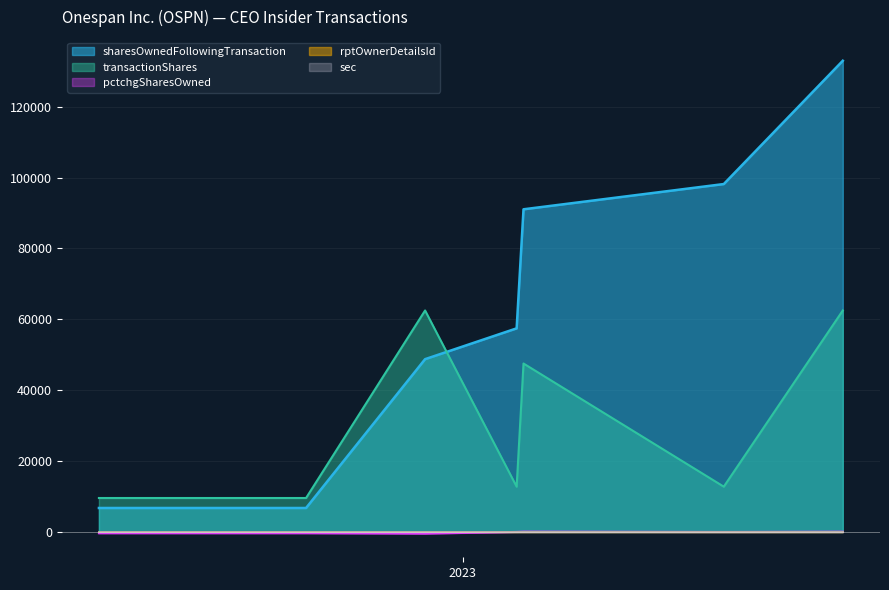

Reading right to left, list all the values displayed in this chart.

sharesOwnedFollowingTransaction: 2023-11-29=132946	2023-08-17=98165	2023-02-23=91044	2023-02-17=57457	2022-11-29=48763	2022-08-17=6780	2022-02-17=6780
transactionShares: 2023-11-29=62500	2023-08-17=12797	2023-02-23=47540	2023-02-17=12797	2022-11-29=62500	2022-08-17=9597	2022-02-17=9597
pctchgSharesOwned: 2023-11-29=89	2023-08-17=15	2023-02-23=109	2023-02-17=29	2022-11-29=-455	2022-08-17=-341	2022-02-17=-341
rptOwnerDetailsId: 2023-11-29=3	2023-08-17=2	2023-02-23=2	2023-02-17=2	2022-11-29=2	2022-08-17=1	2022-02-17=1